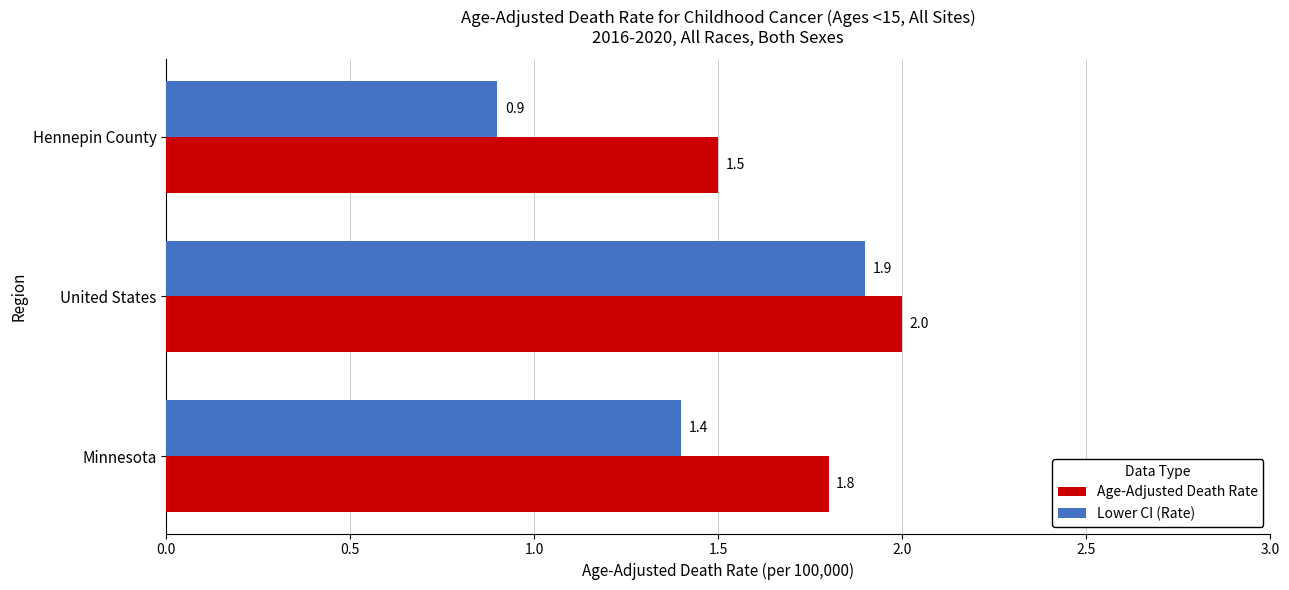

Rank the categories by Lower CI (Rate) value from highest to lowest.

United States, Minnesota, Hennepin County